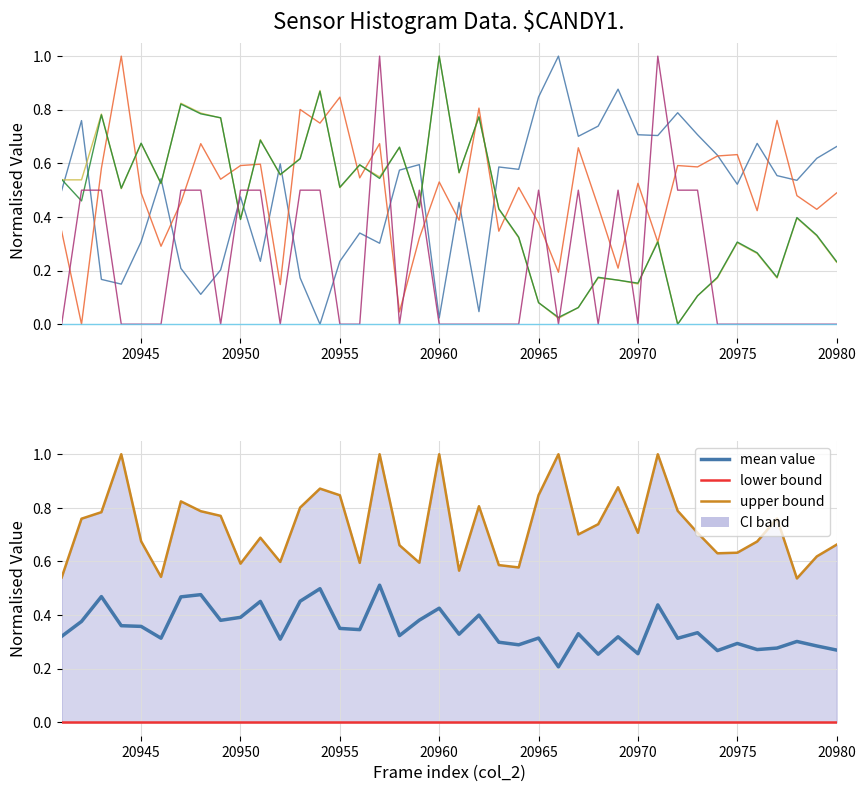

True or false: col_515 has a value of 0.9 at 20942.

False